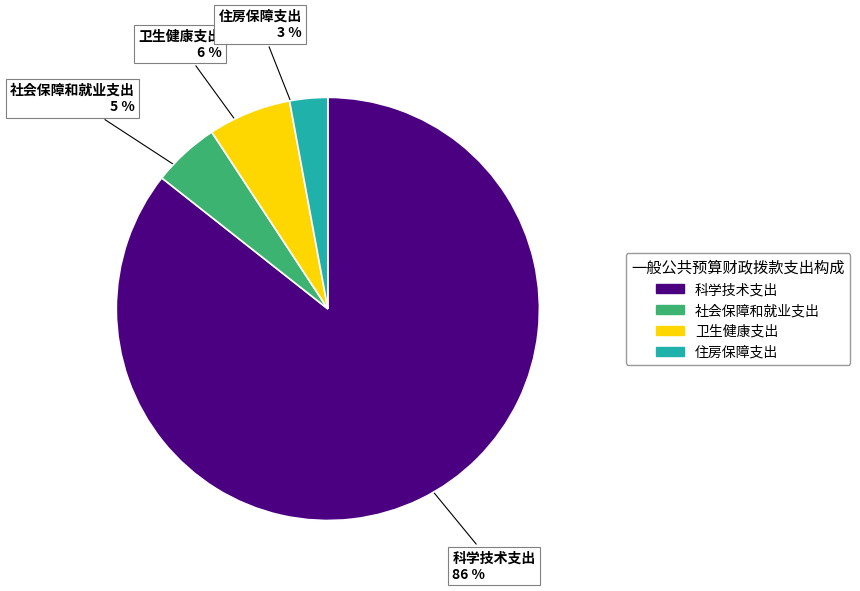

Does 科学技术支出 account for over 50% of the chart?

Yes